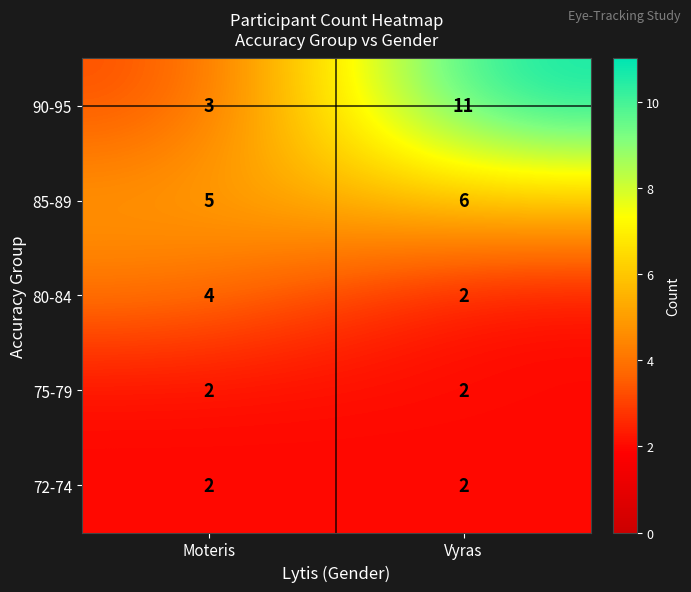

The value of 75-79 at Vyras is 2. True or false?

True